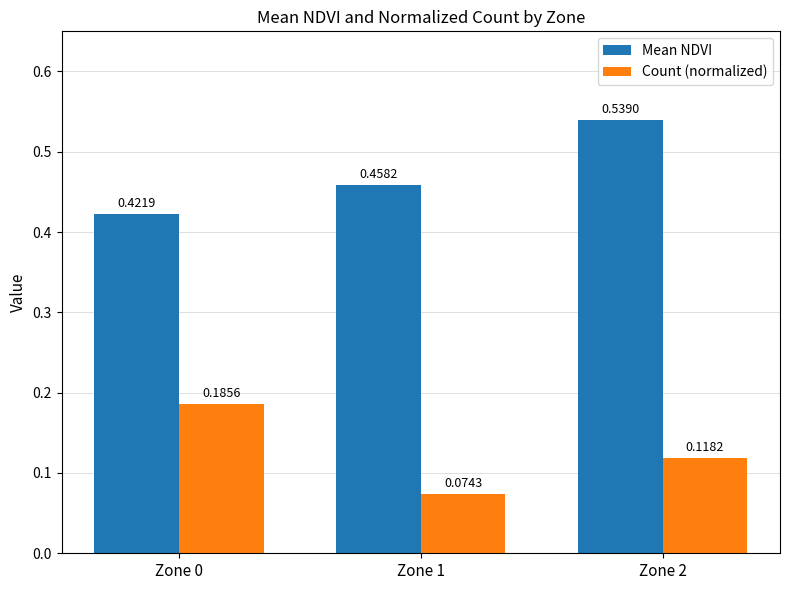

At which label does Count (normalized) reach its minimum?

Zone 1